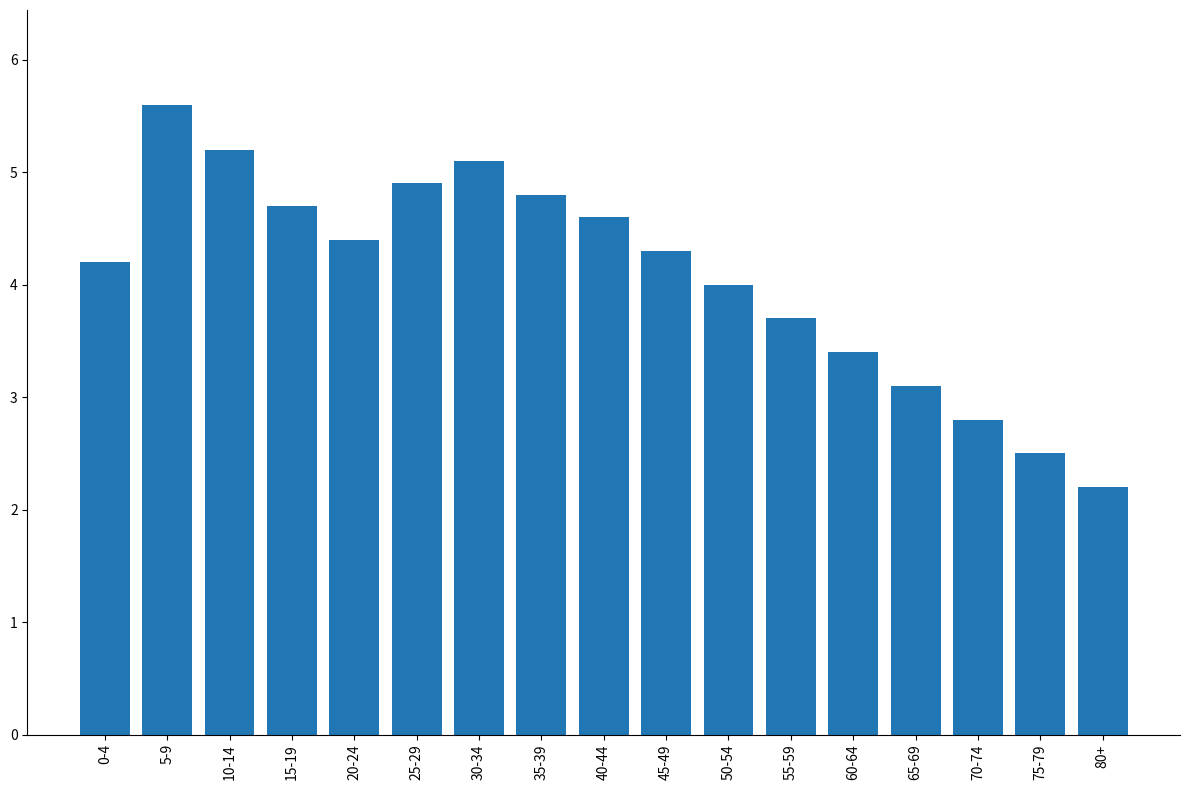

Reading left to right, what are all the values shown in this chart?

0-4=4.2	5-9=5.6	10-14=5.2	15-19=4.7	20-24=4.4	25-29=4.9	30-34=5.1	35-39=4.8	40-44=4.6	45-49=4.3	50-54=4.0	55-59=3.7	60-64=3.4	65-69=3.1	70-74=2.8	75-79=2.5	80+=2.2